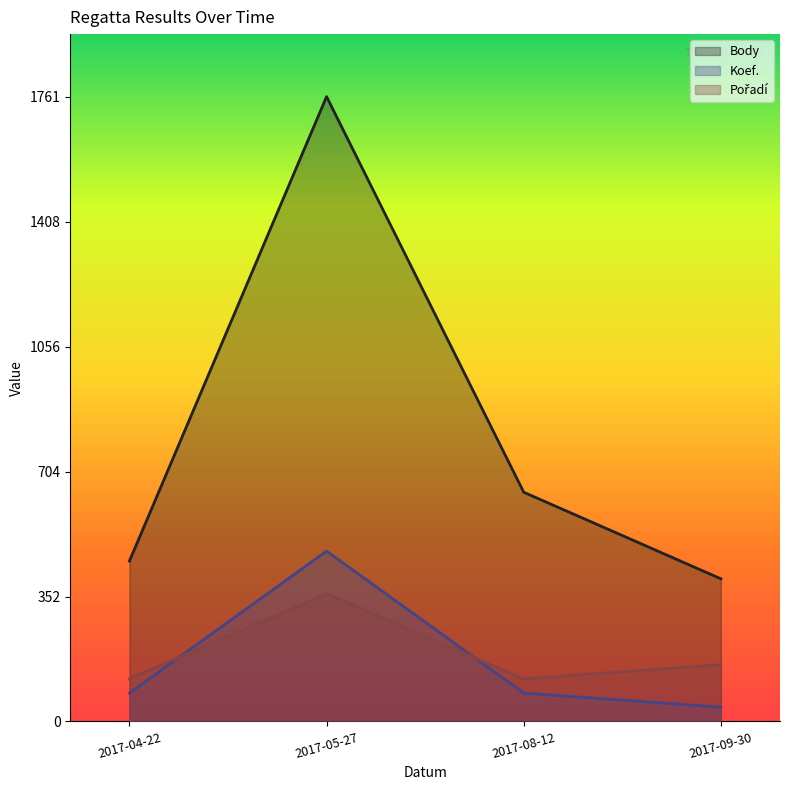

How many data points in Pořadí are above 160?

1